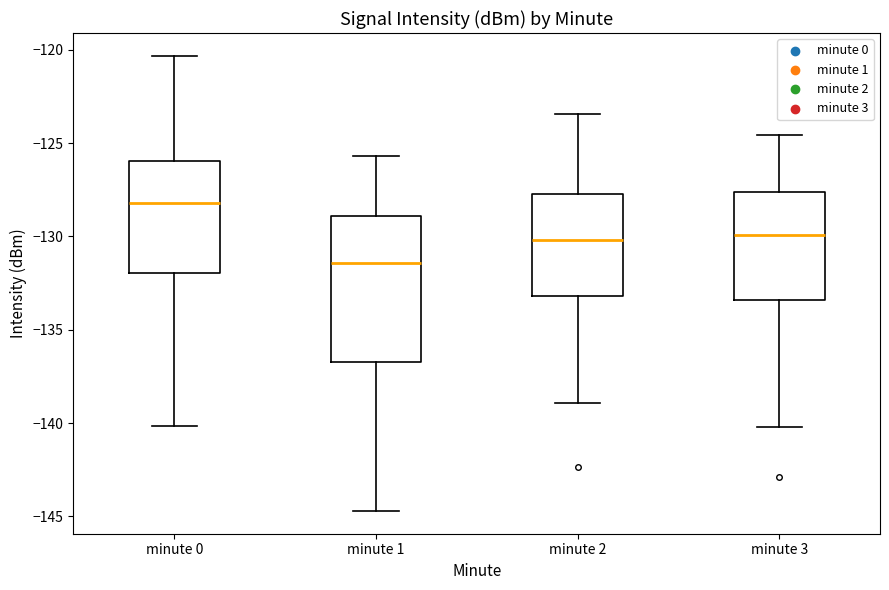

Where does the median line of the box for minute 0 sit on the y-axis? The values are not printed on the chart, so give them approximately, as read against the axis.

-128.0